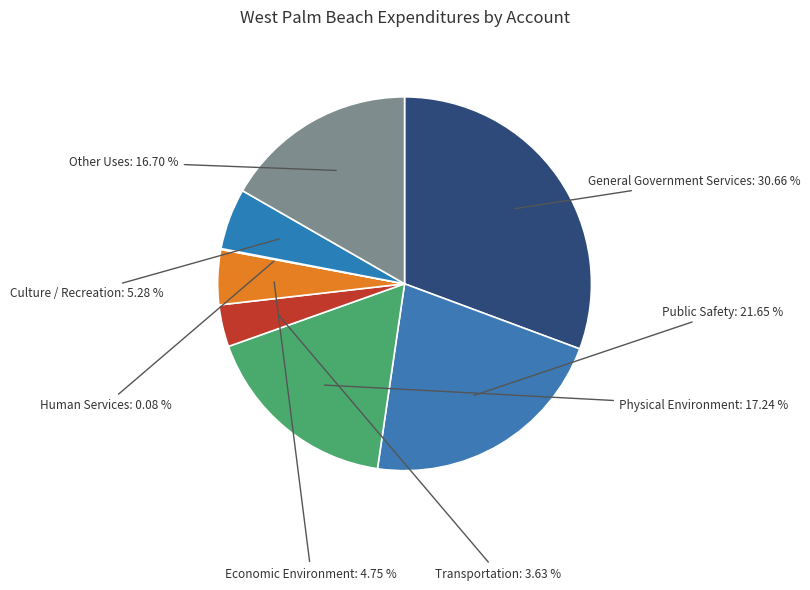

Which slice is the largest?

General Government Services